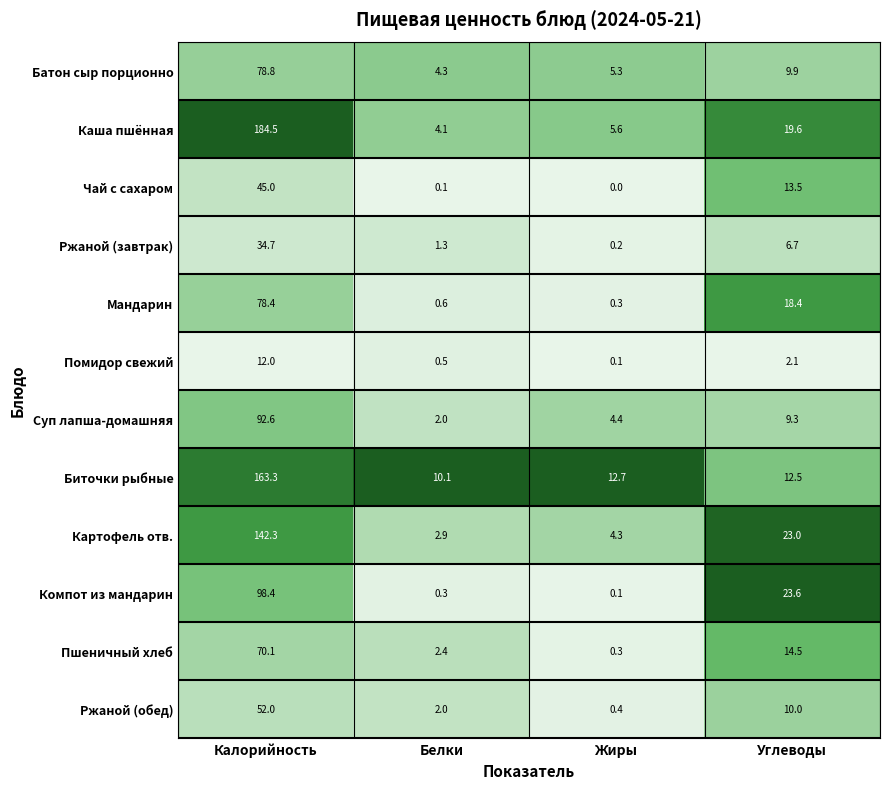

What is the spread (max minus min) of values at Калорийность?

172.5